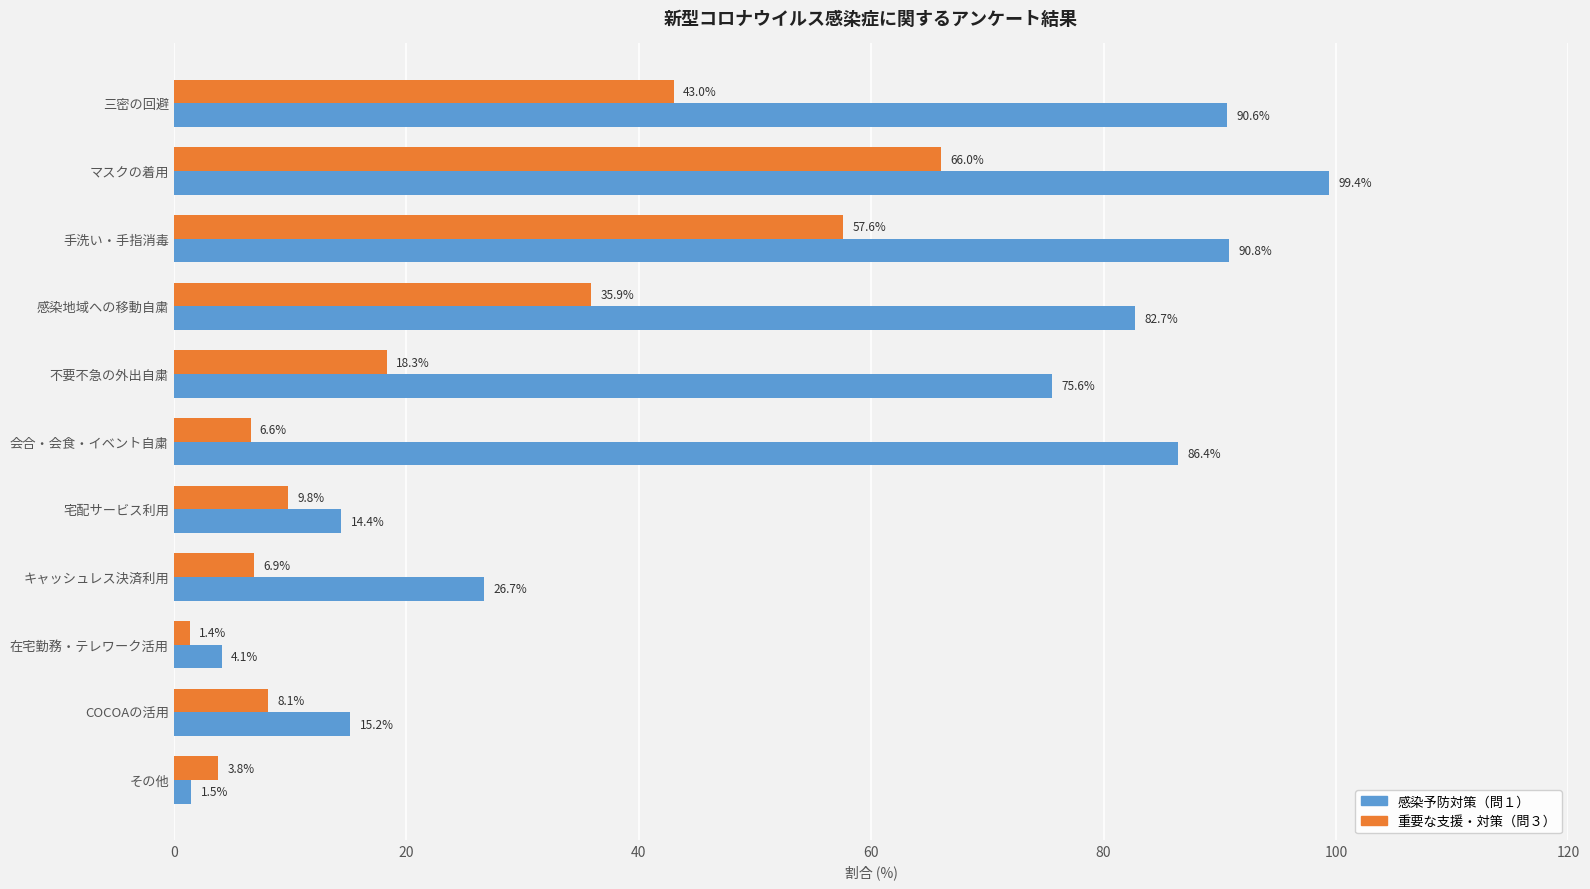

What is the difference between the 重要な支援・対策（問３） values at キャッシュレス決済利用 and 会合・会食・イベント自粛?

0.3